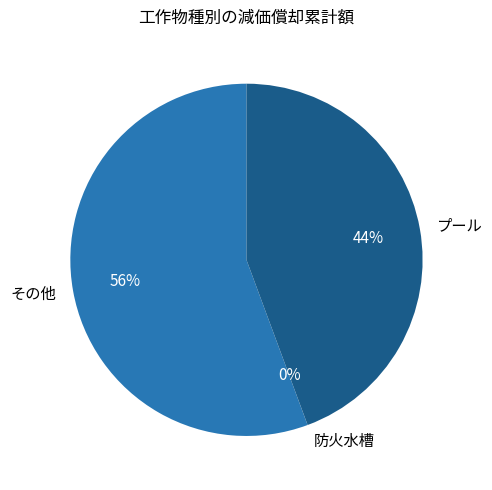

Do プール and その他 together represent more than half of the pie?

Yes